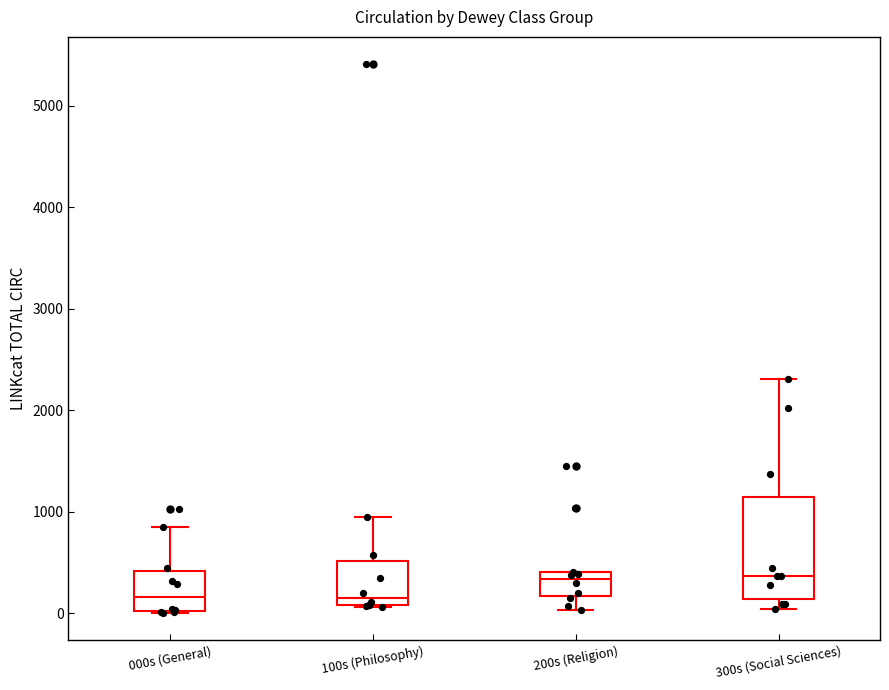

Which box is the tallest, from its lower edge to its upper edge?

300s (Social Sciences)